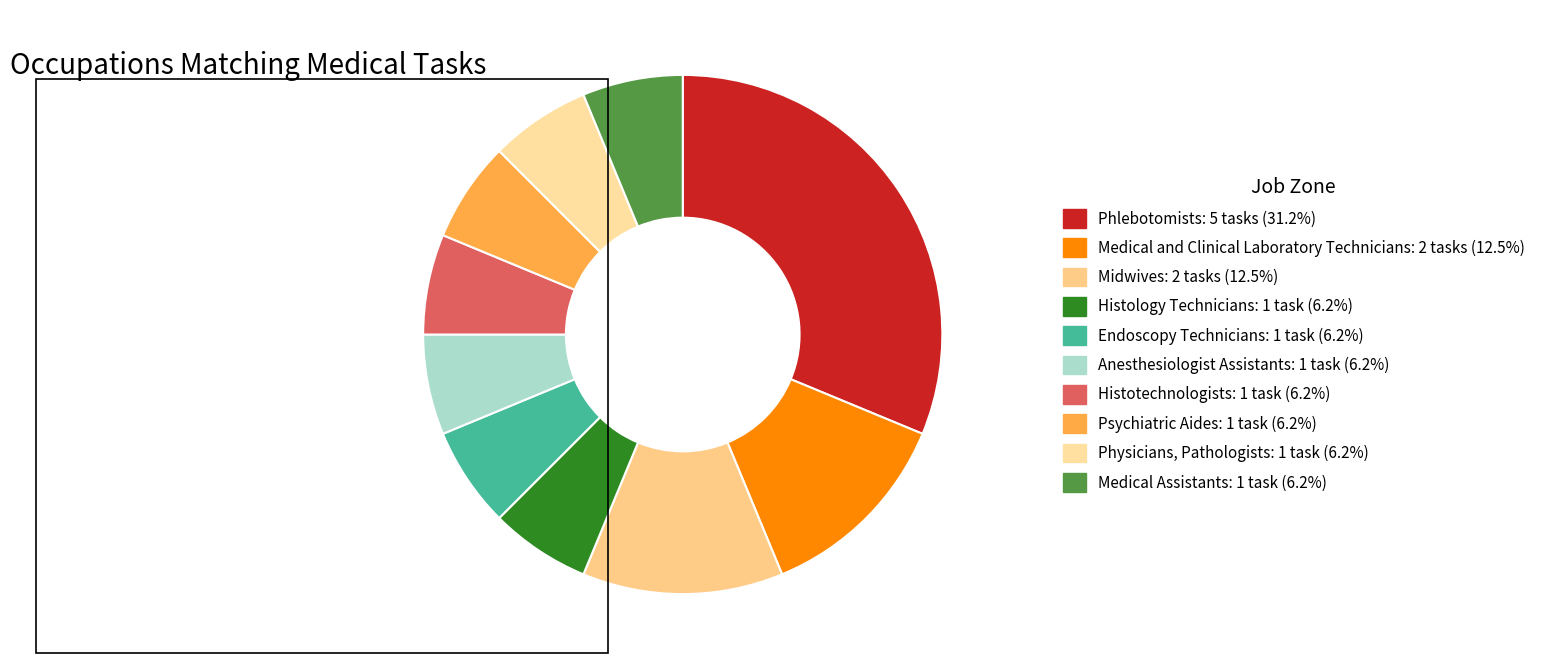

How many slices are in this pie chart?

10